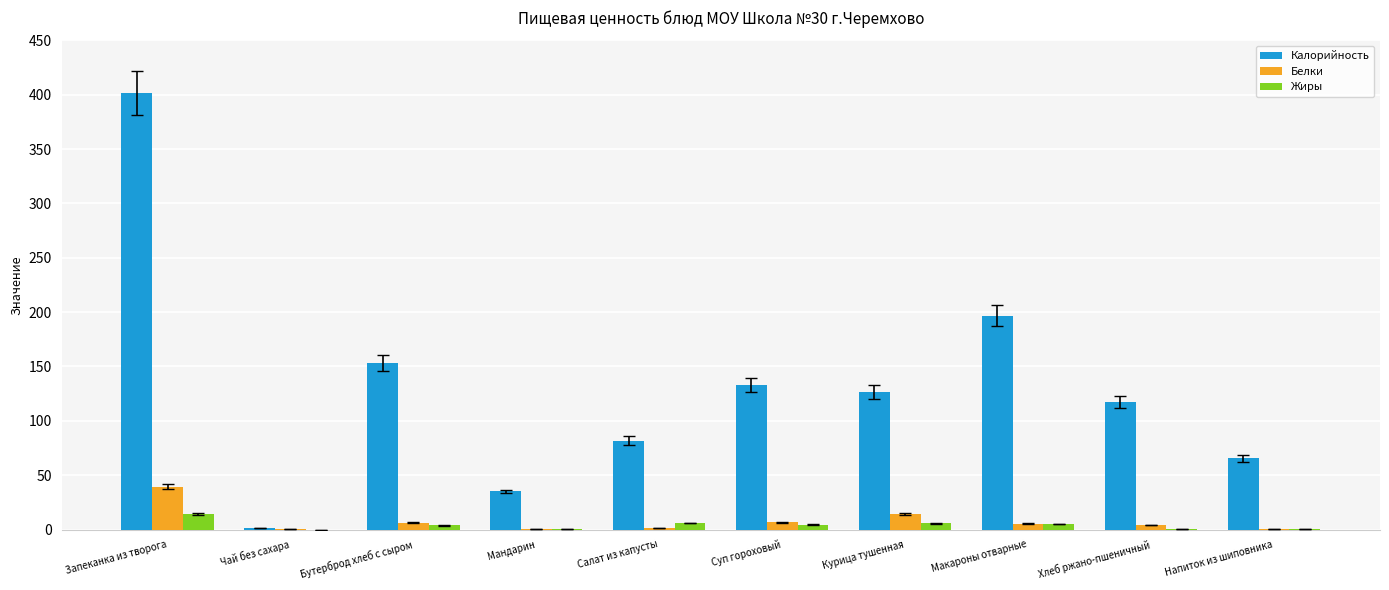

Which category has the highest value across all series?

Запеканка из творога